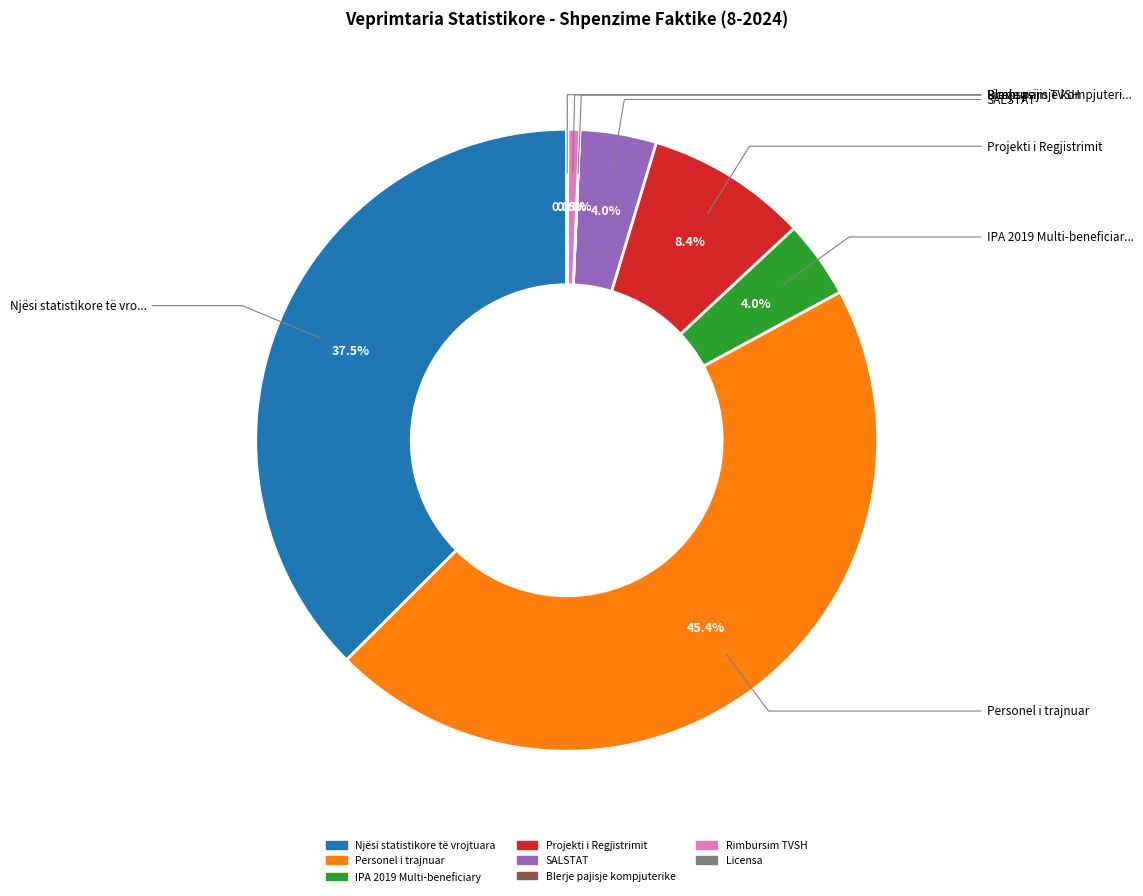

Is there a majority slice in this chart?

No